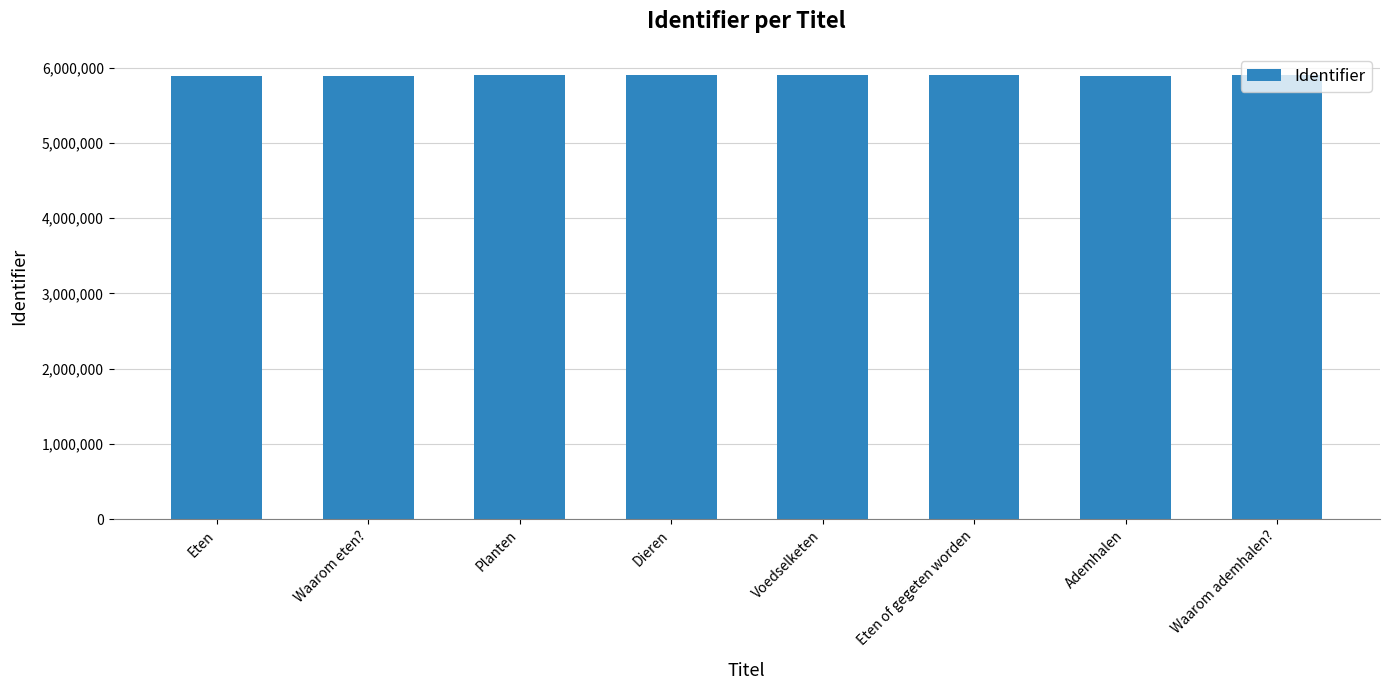

What is the maximum value shown in the chart?

5897843